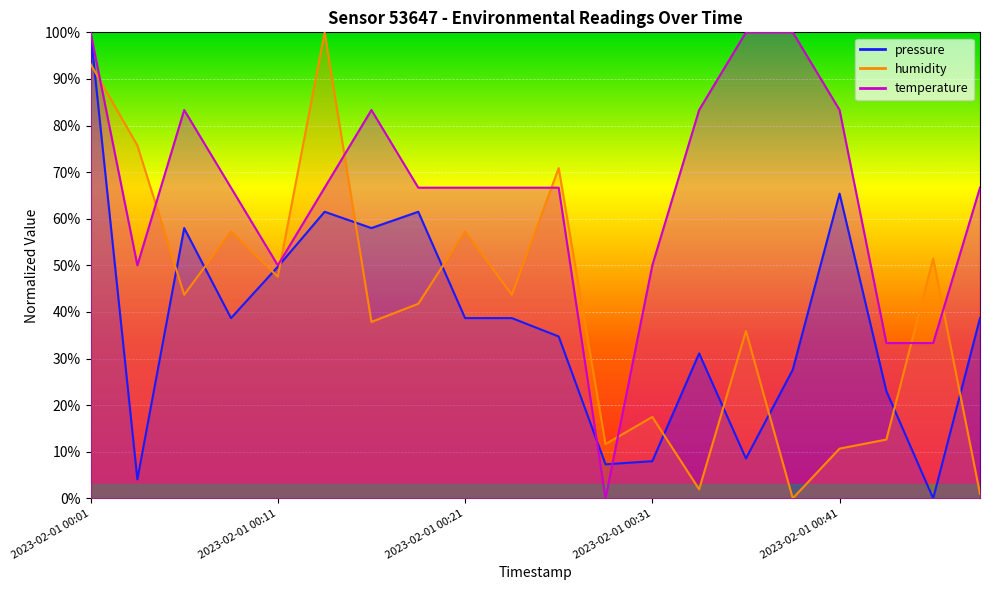

At which category does temperature reach its first local peak?

2023-02-01 00:06